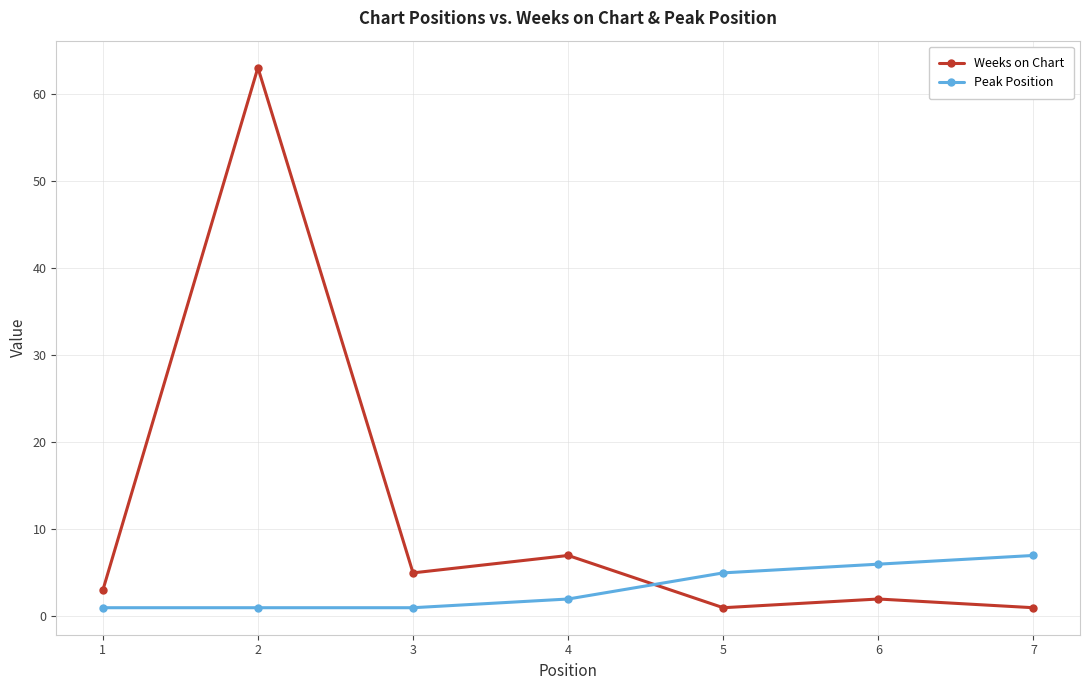

Reading left to right, list all the values displayed in this chart.

Weeks on Chart: 3	63	5	7	1	2	1
Peak Position: 1	1	1	2	5	6	7